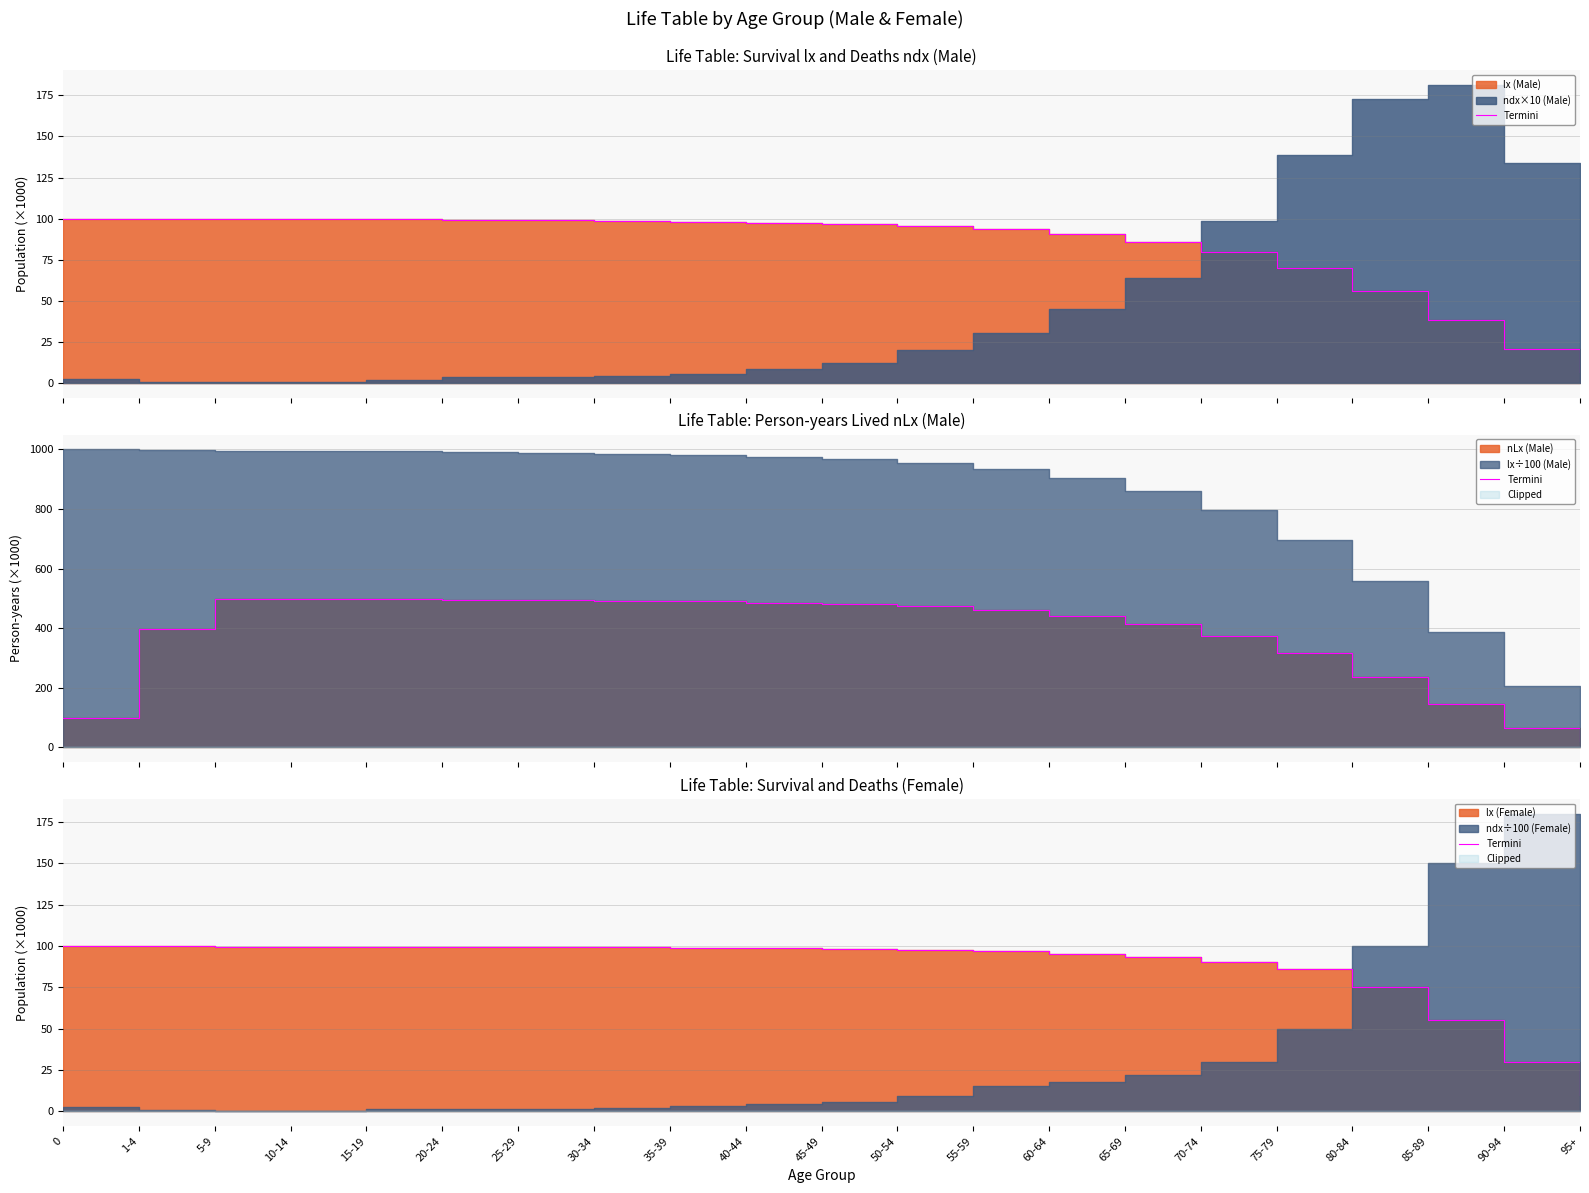

List the labels in order of value, smallest first.

95+, 90-94, 85-89, 80-84, 75-79, 70-74, 65-69, 60-64, 55-59, 50-54, 45-49, 40-44, 35-39, 30-34, 25-29, 20-24, 15-19, 10-14, 5-9, 1-4, 0